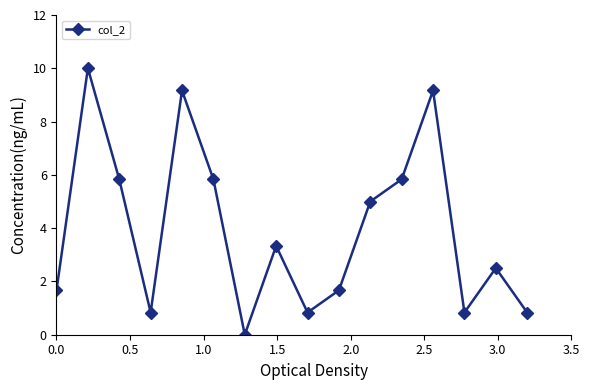

What is the maximum value shown in the chart?

10.0